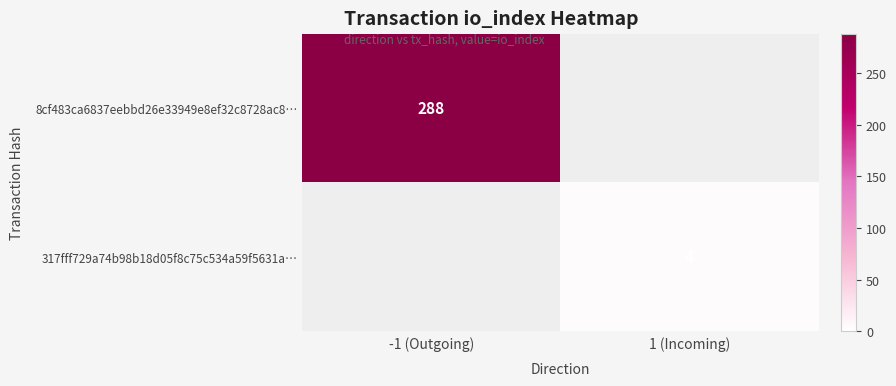

Is it true that 8cf483ca6837eebbd26e33949e8ef32c8728ac8… equals 288 at -1 (Outgoing)?

True